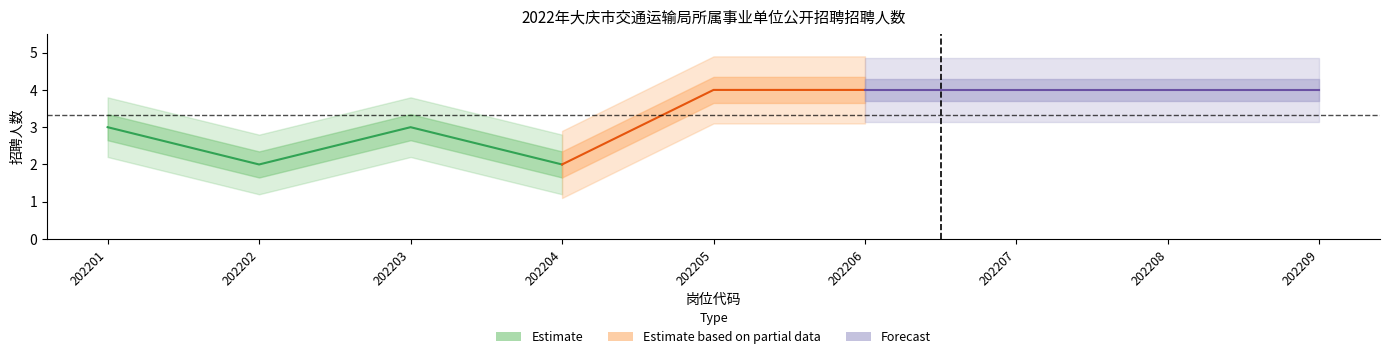

How many values in the Estimate series are below 4?

4